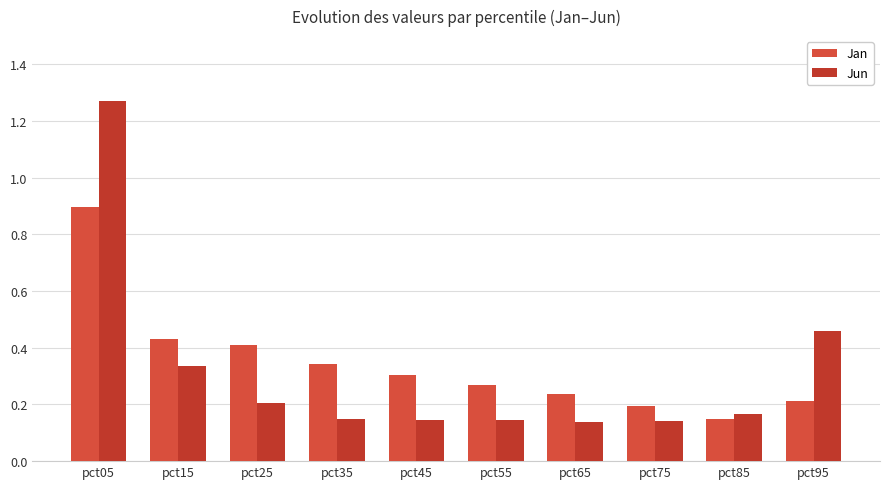

List the series in order of their overall mean, highest first.

Jan, Jun